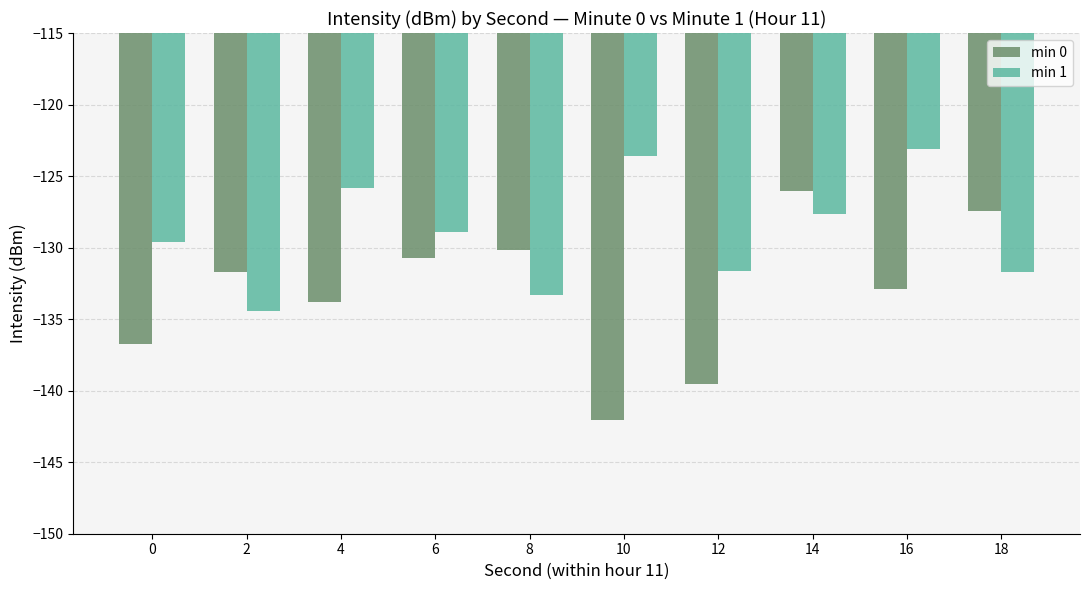

What is the difference between the highest and lowest values at 8?

3.1